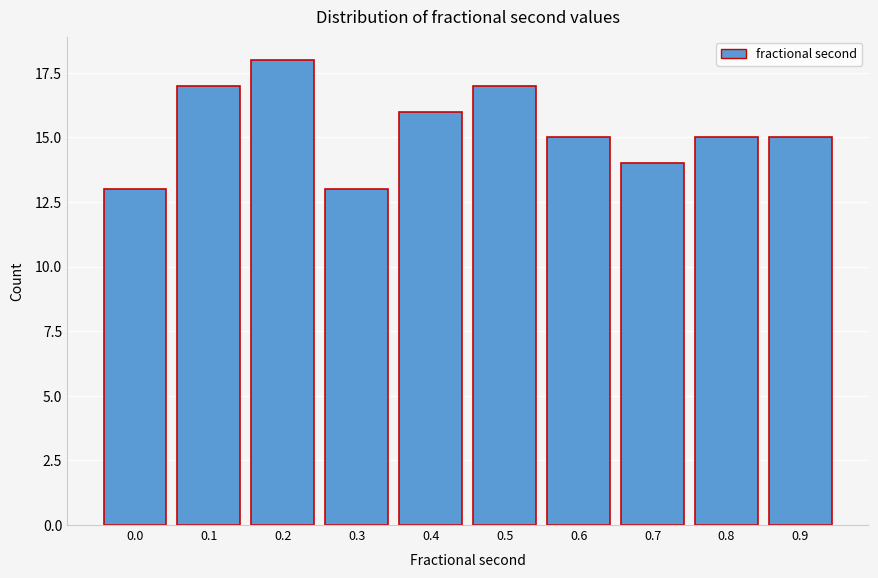

Reading right to left, what are all the values shown in this chart?

0.9=15	0.8=15	0.7=14	0.6=15	0.5=17	0.4=16	0.3=13	0.2=18	0.1=17	0.0=13